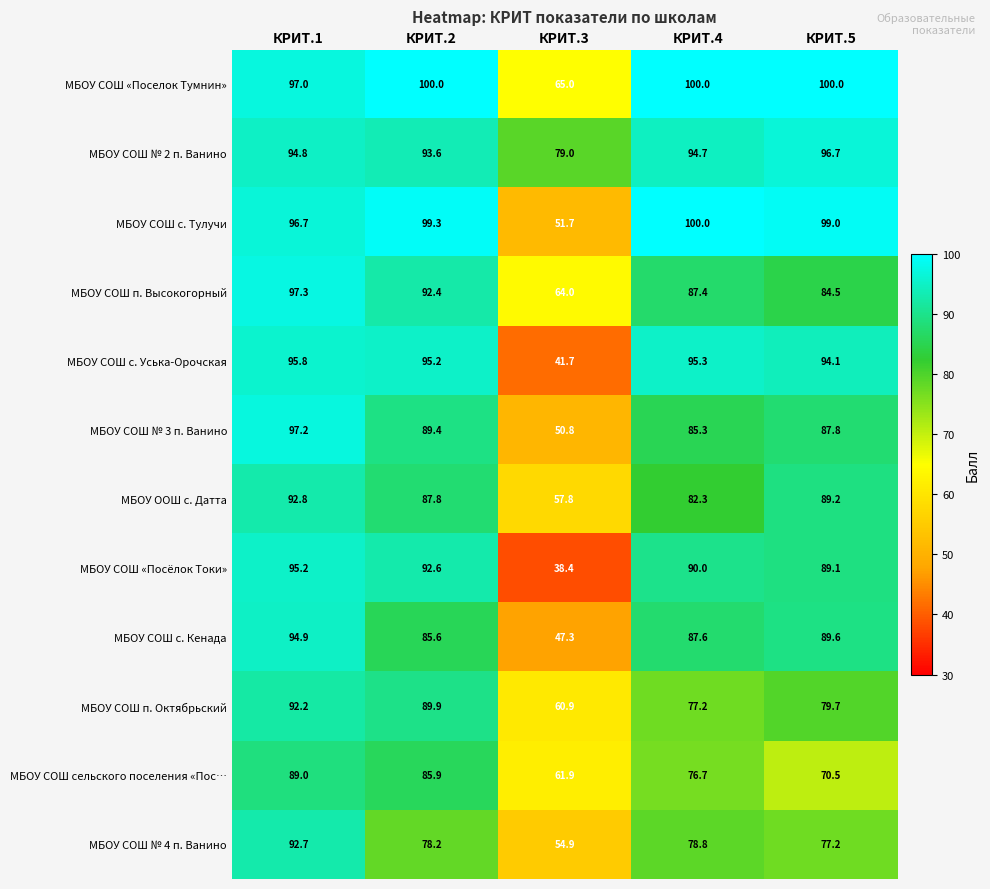

What is the sum of all МБОУ СОШ № 2 п. Ванино values?

458.8